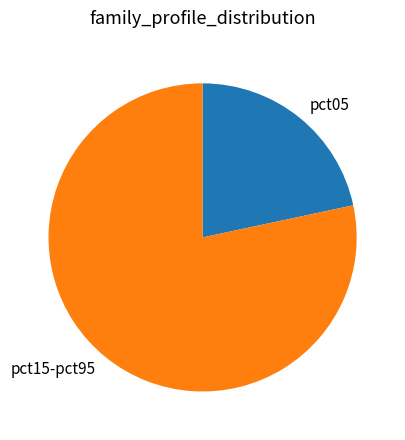

What is the majority slice?

pct15-pct95